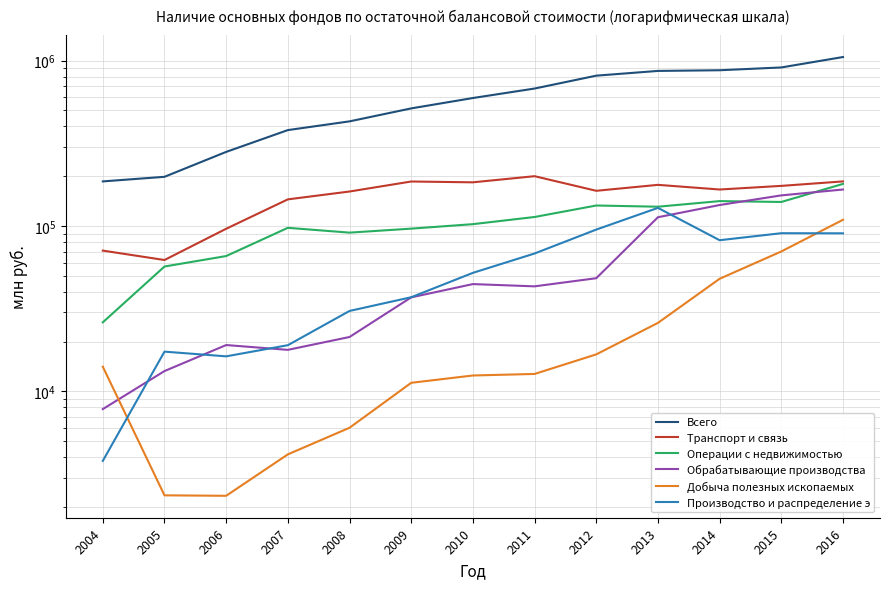

How many interior local valleys does the Добыча полезных ископаемых series have?

1